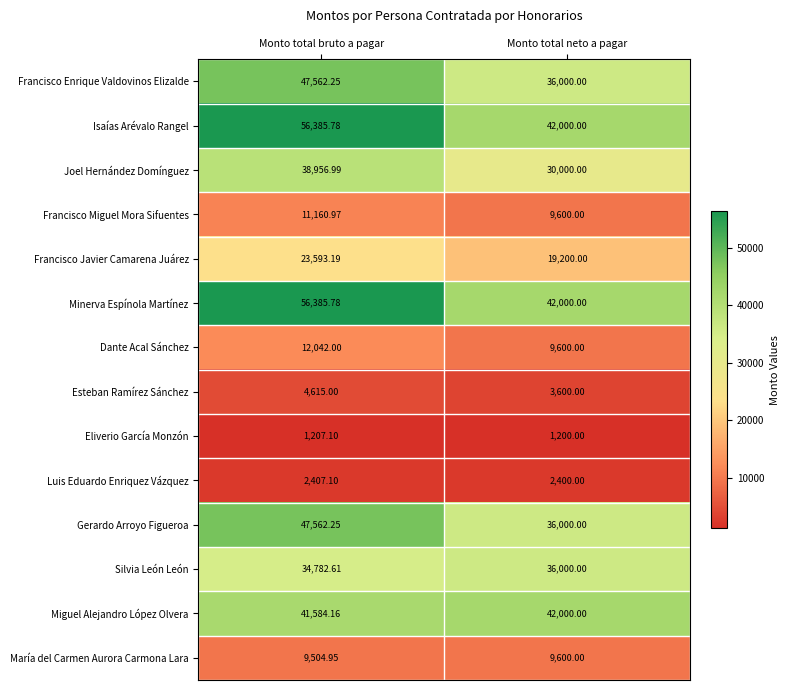

At which label is Francisco Javier Camarena Juárez closest to 21396?

Monto total neto a pagar